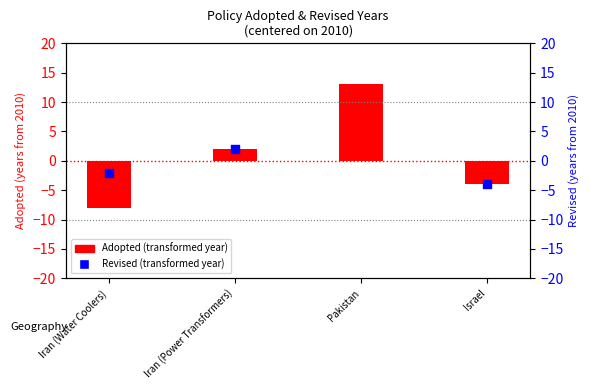

What are all the series names shown in the legend?

Adopted (transformed year), Revised (transformed year)